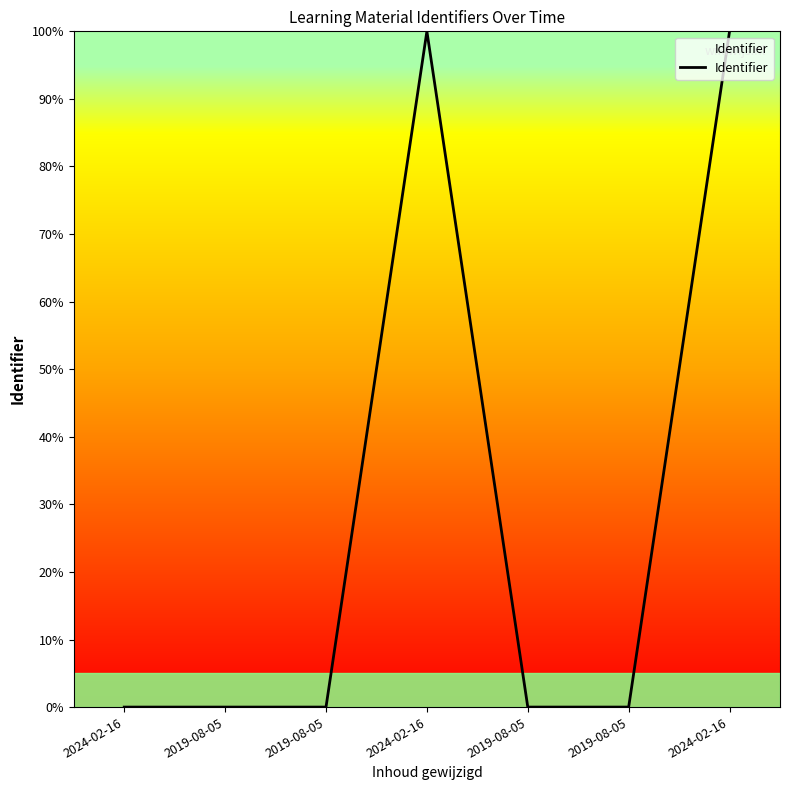

Does the chart have visible grid lines?

No